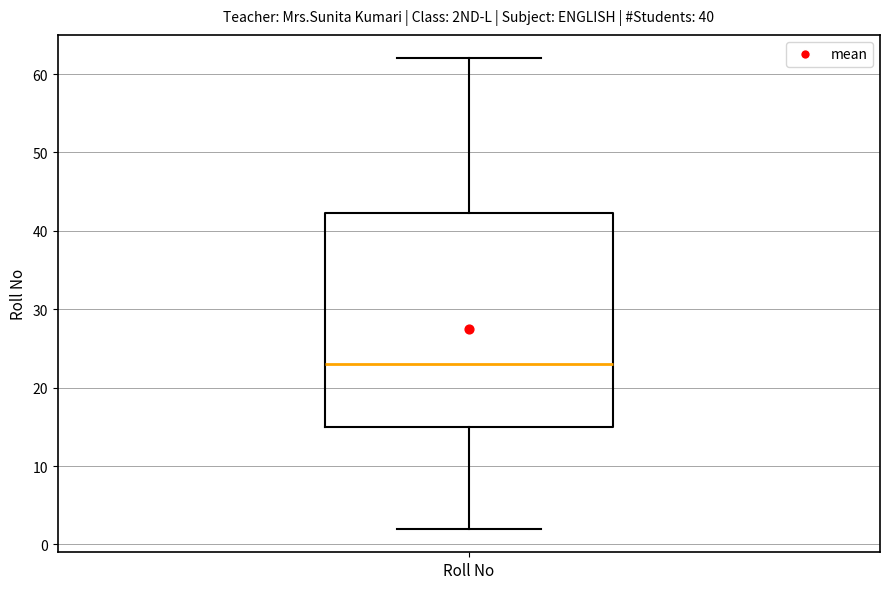

Transcribe this box plot: give where the median line is, the range the box spans, and where the two whiskers end, as read against the y-axis. The values are not printed on the chart, so give them approximately, as read against the axis.

median 23, box 15 to 42, whiskers 2 to 62